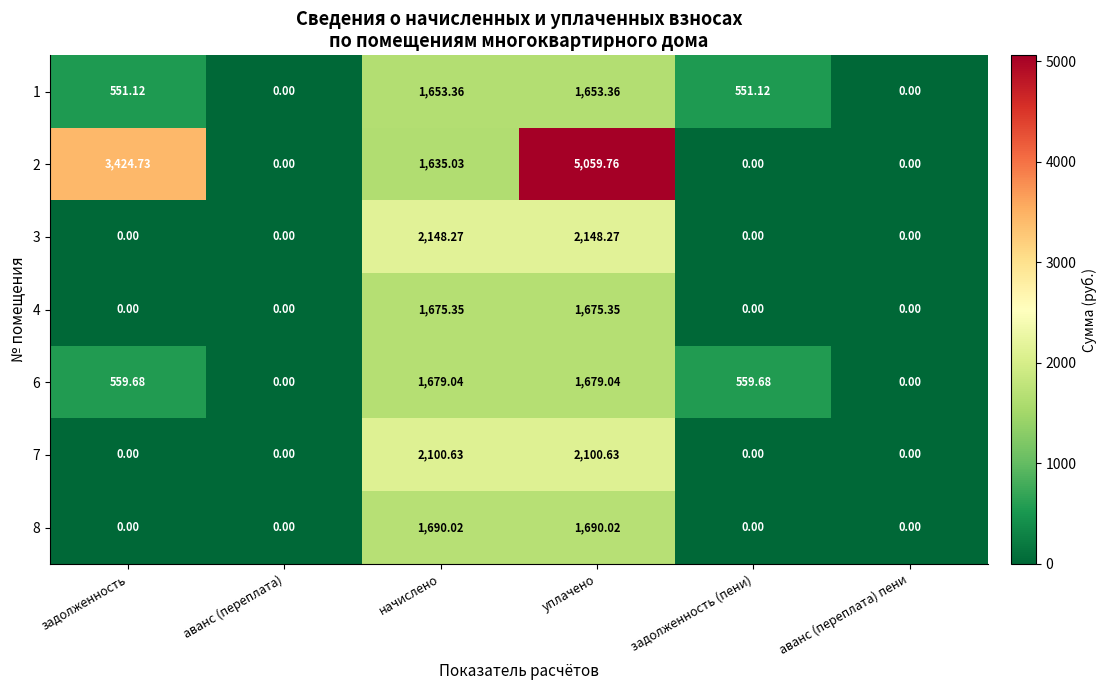

Where does the 1 series first go above 551?

задолженность